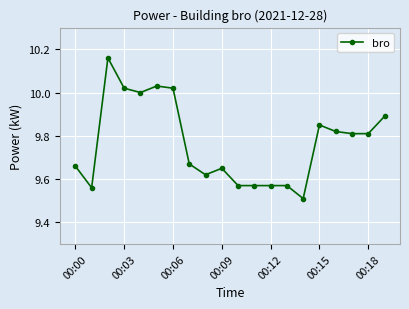

How many distinct data groups are displayed?

1